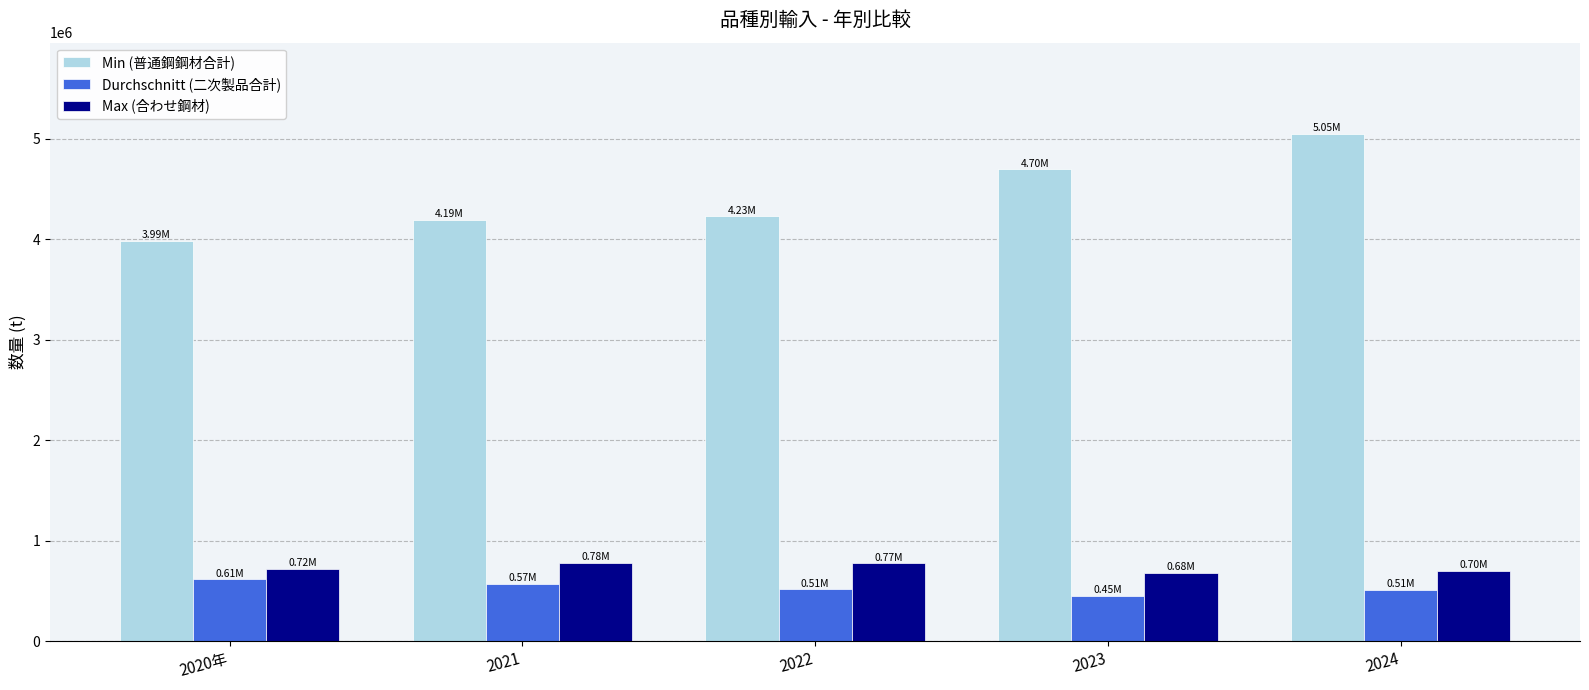

What is the difference between the Min (普通鋼鋼材合計) values at 2022 and 2023?

469461.1